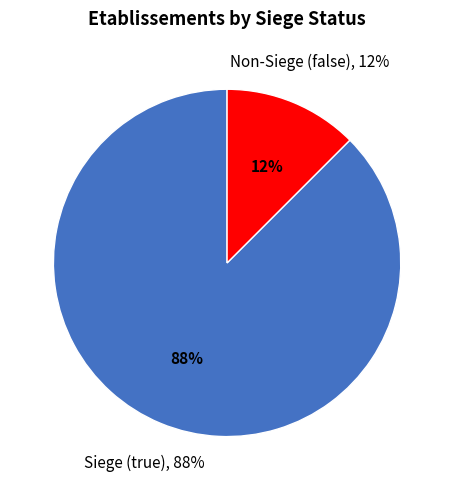

Which slice is the largest?

true